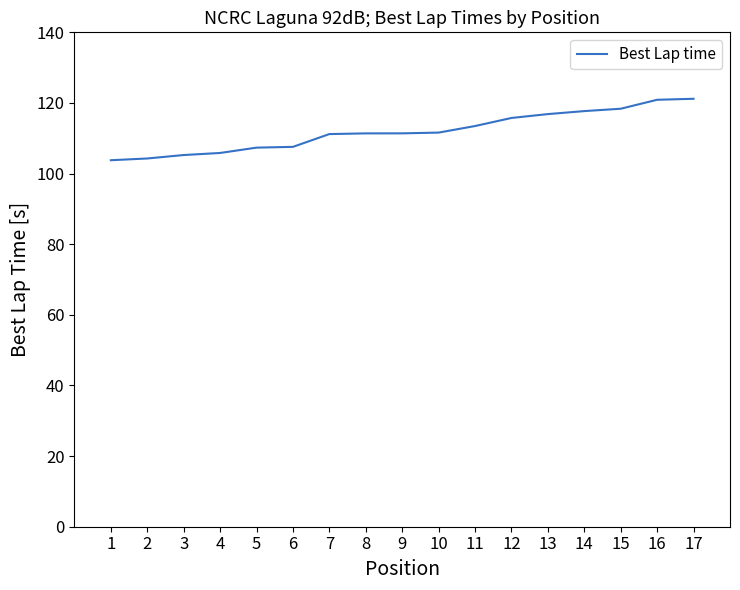

What is the difference between the values at 13 and 7?

5.7